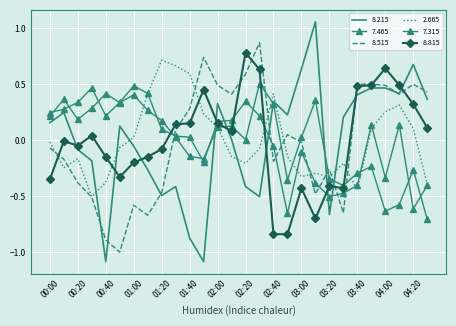

At which category does 8.515 reach its first local valley?

00:50